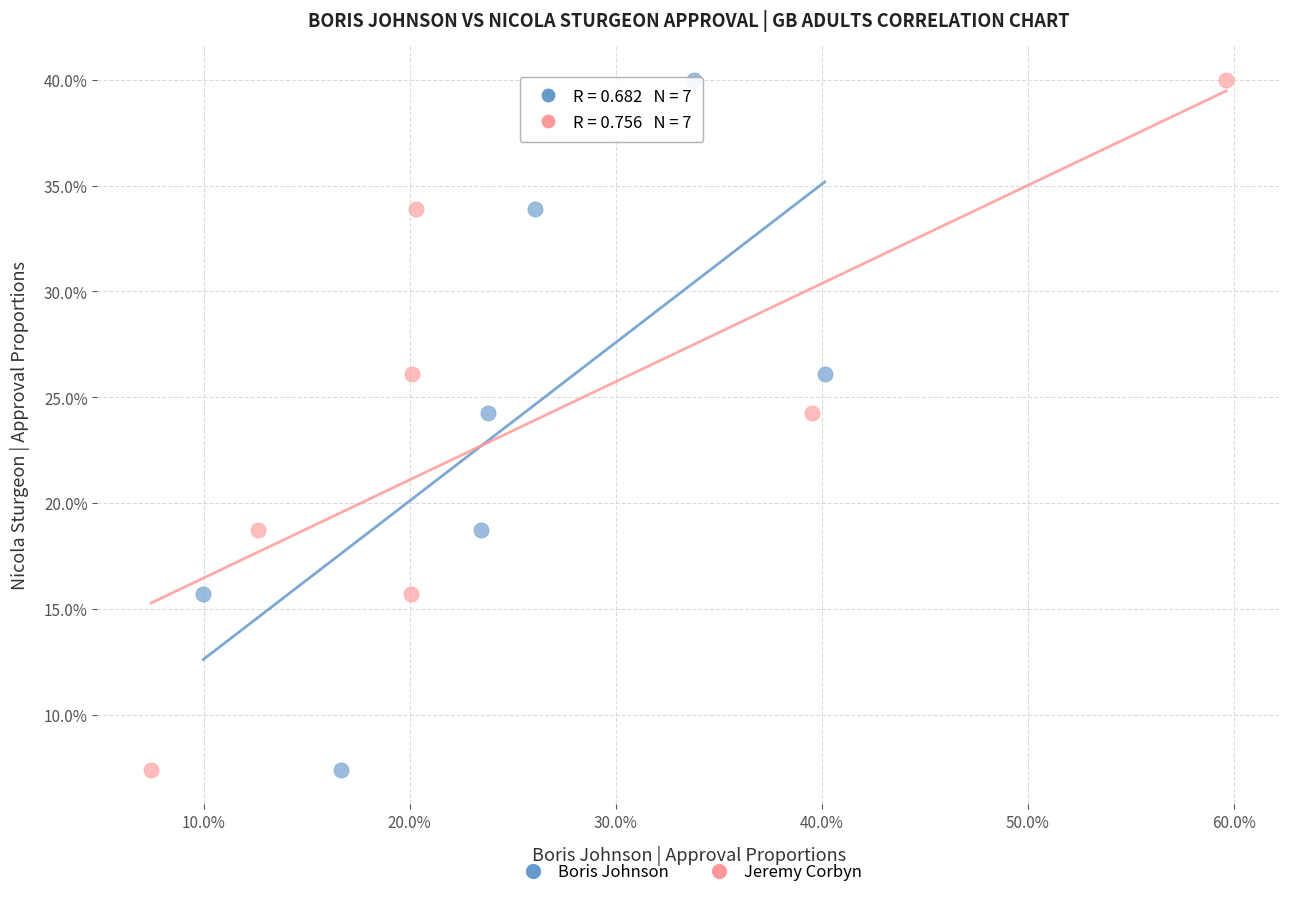

What are all the series names shown in the legend?

Boris Johnson, Jeremy Corbyn